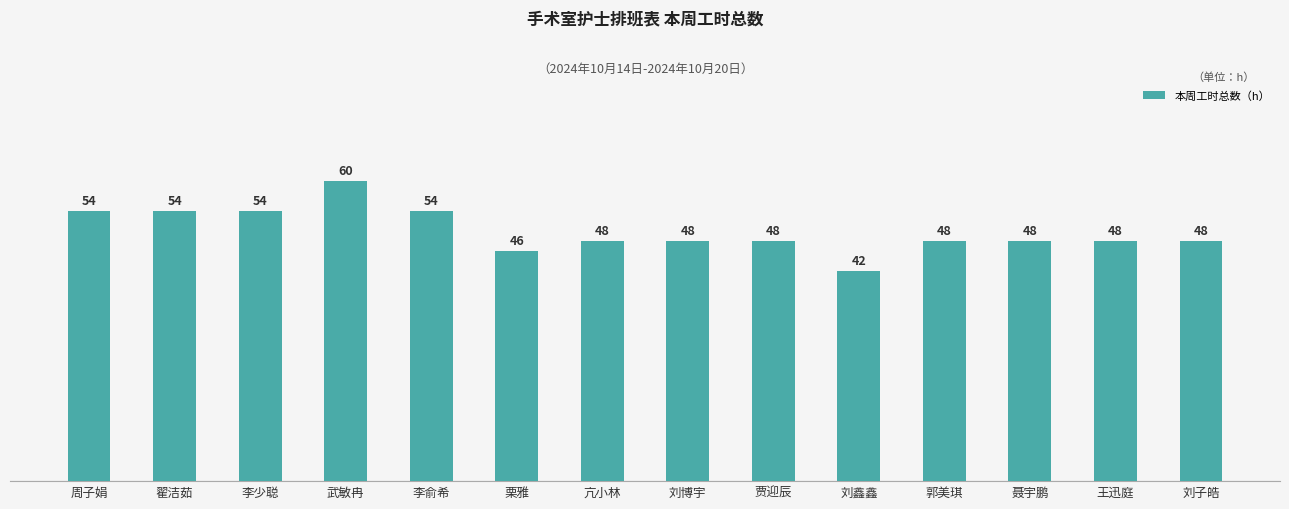

Is it true that the value at 周子娟 is 82?

False